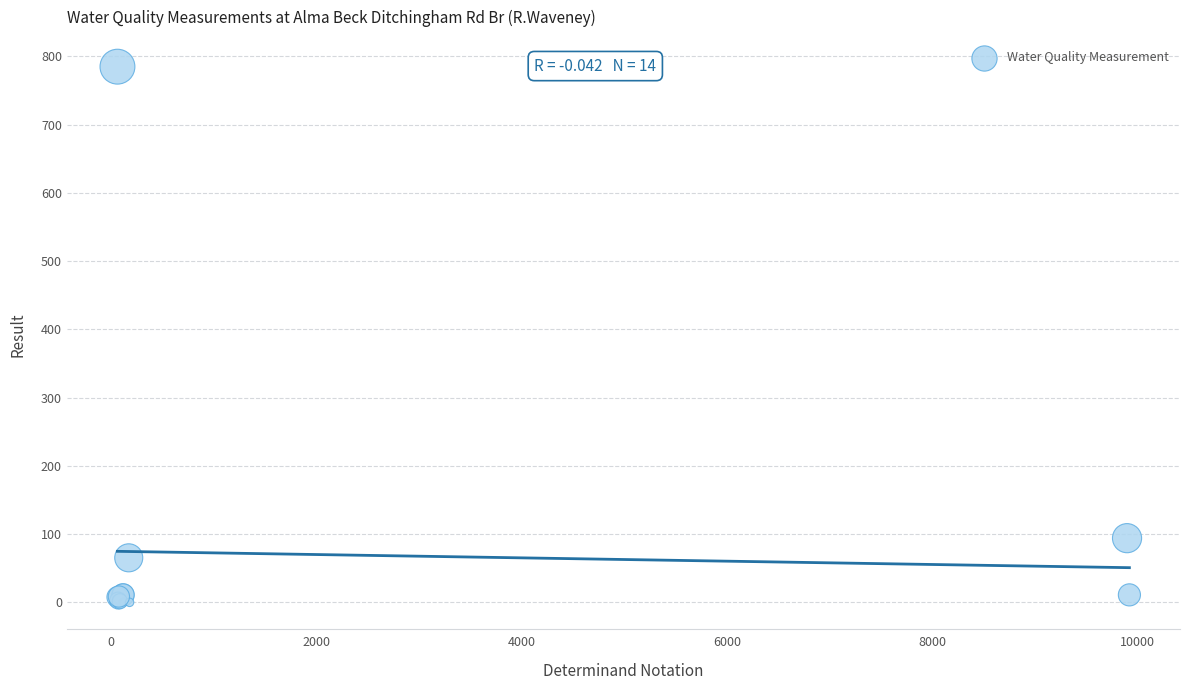

What Y value in the scatter plot is closest to 392?

94.1